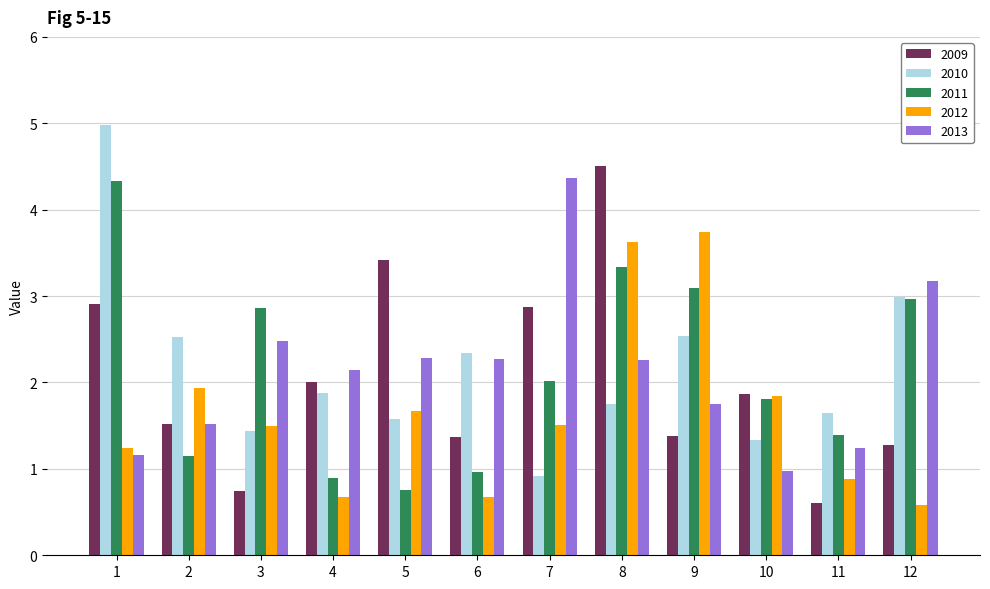

What is the maximum value shown in the chart?

5.0